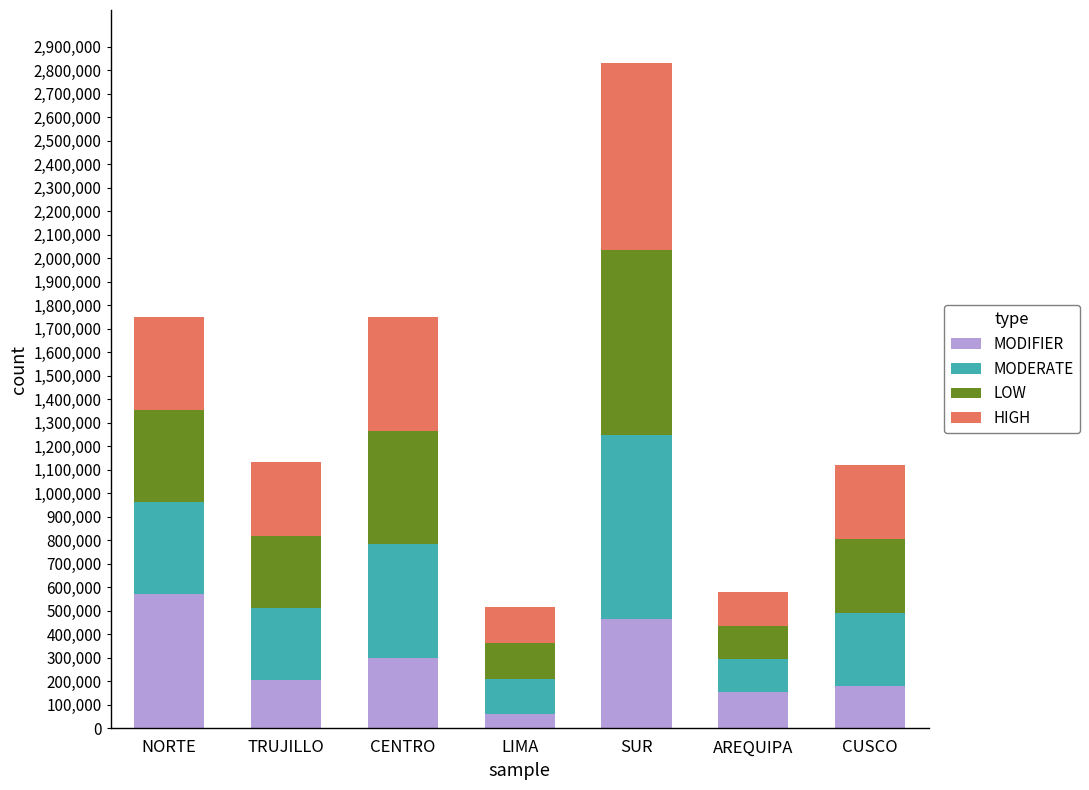

Which category has the highest value in the MODIFIER series?

NORTE